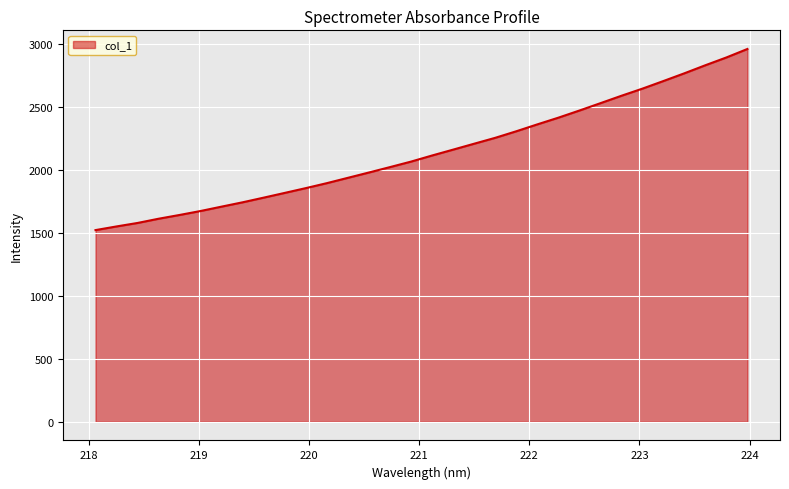

True or false: the data has more than 1 interior local peaks.

False